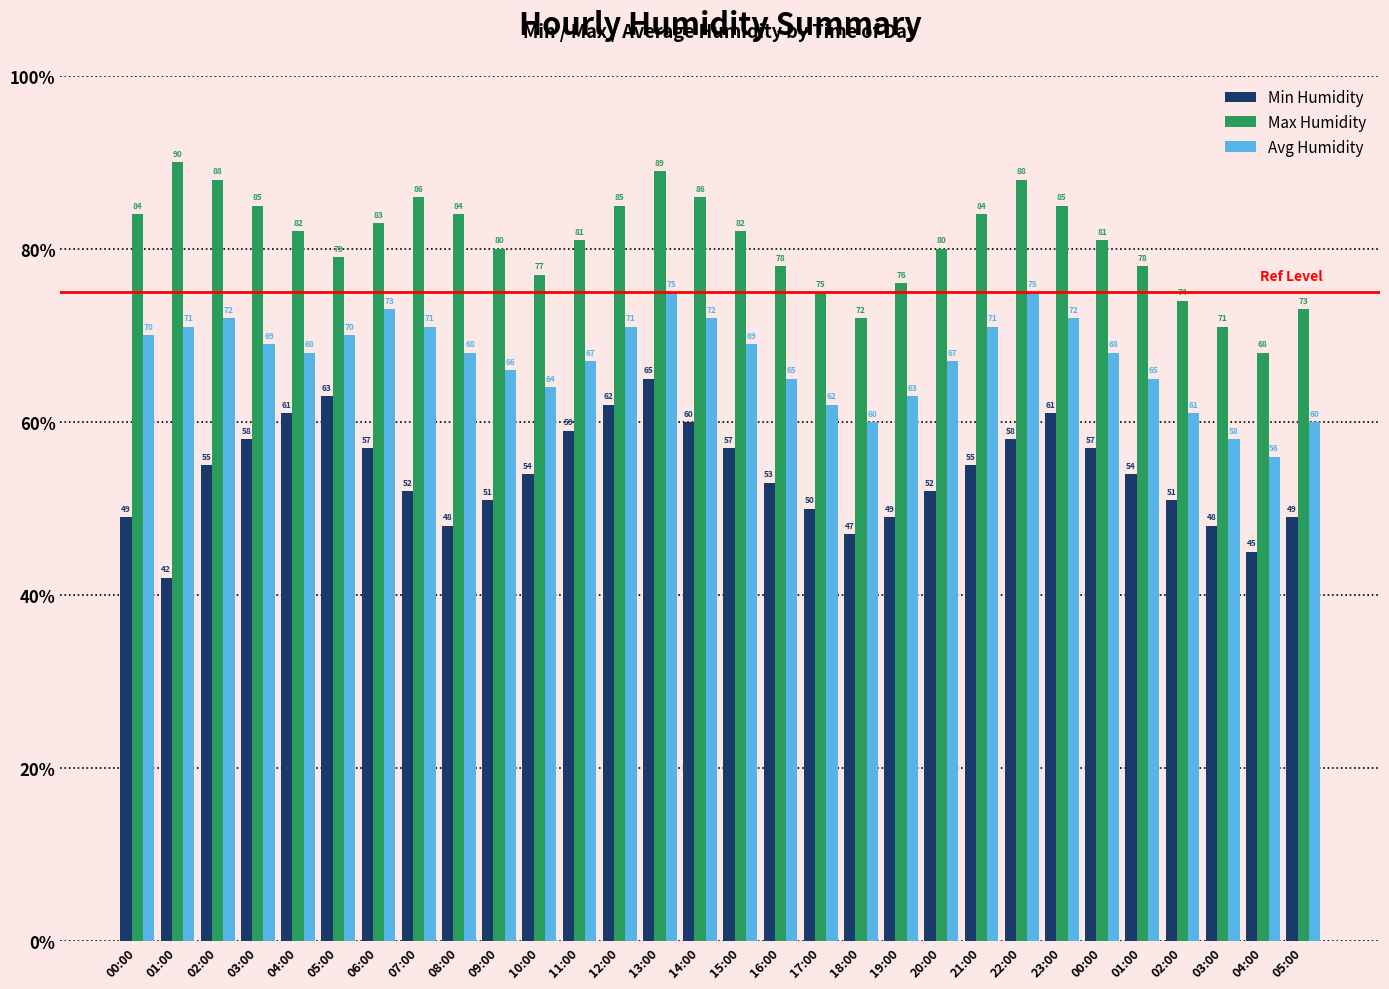

Which series has the widest spread of values?

Min Humidity